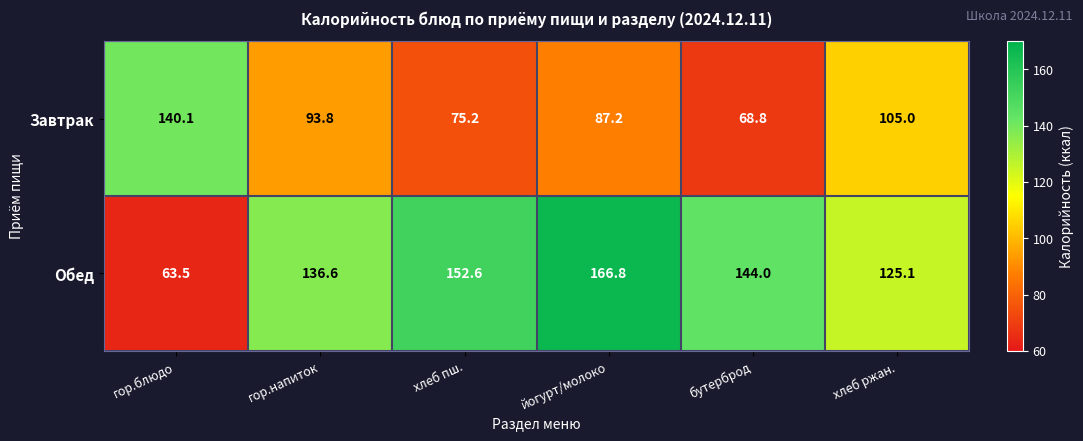

What is the maximum value shown in the chart?

166.8